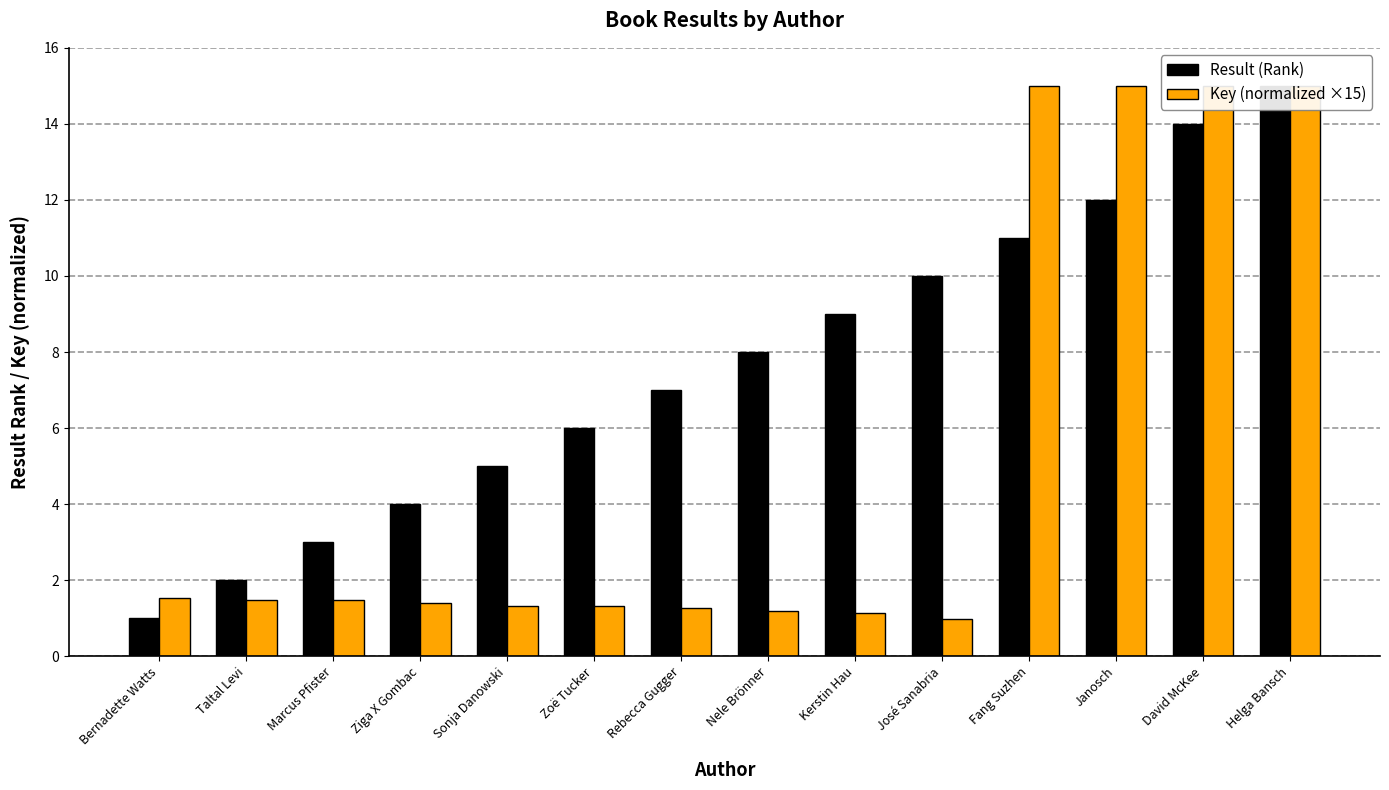

At which label does Result (Rank) reach its peak?

Helga Bansch